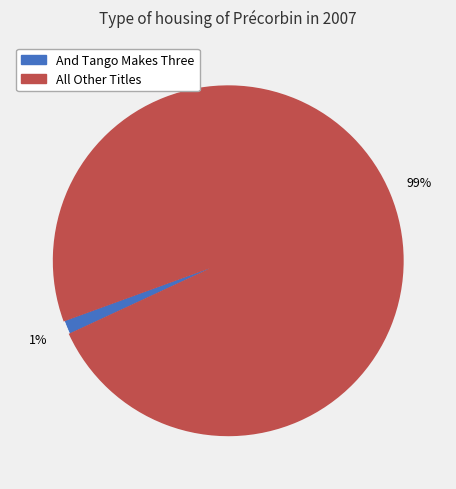

Does any single category account for the majority?

Yes